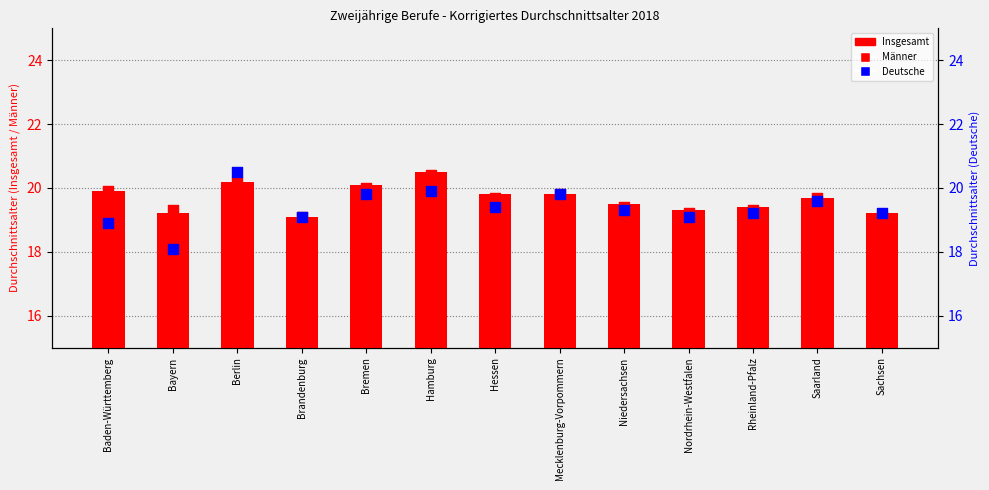

At which category is the sum across all series the highest?

Berlin